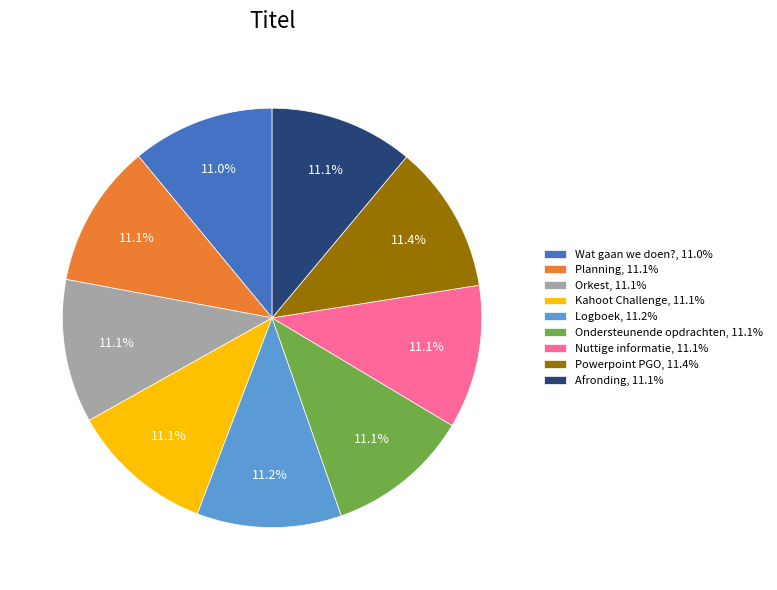

How many segments does this pie chart have?

9